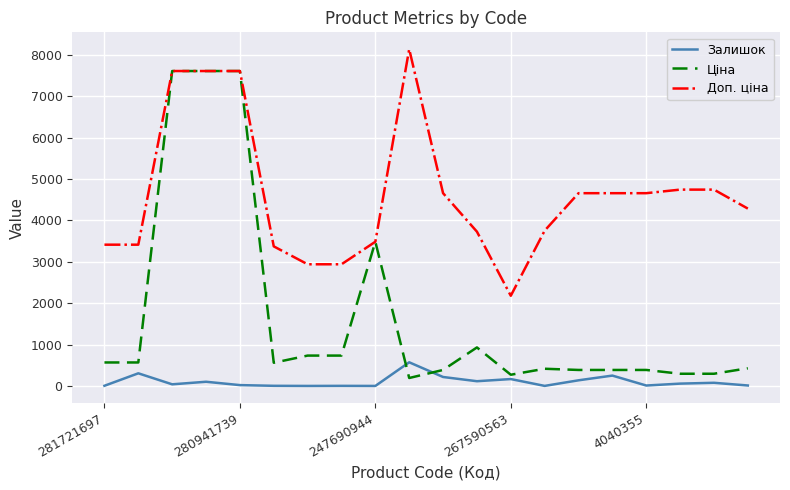

Rank the series by their average value, from lowest to highest.

Залишок, Ціна, Доп. ціна